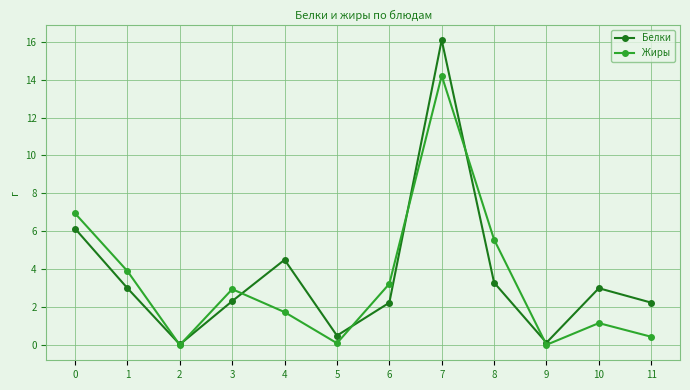

What is the average value of the Белки series?

3.6